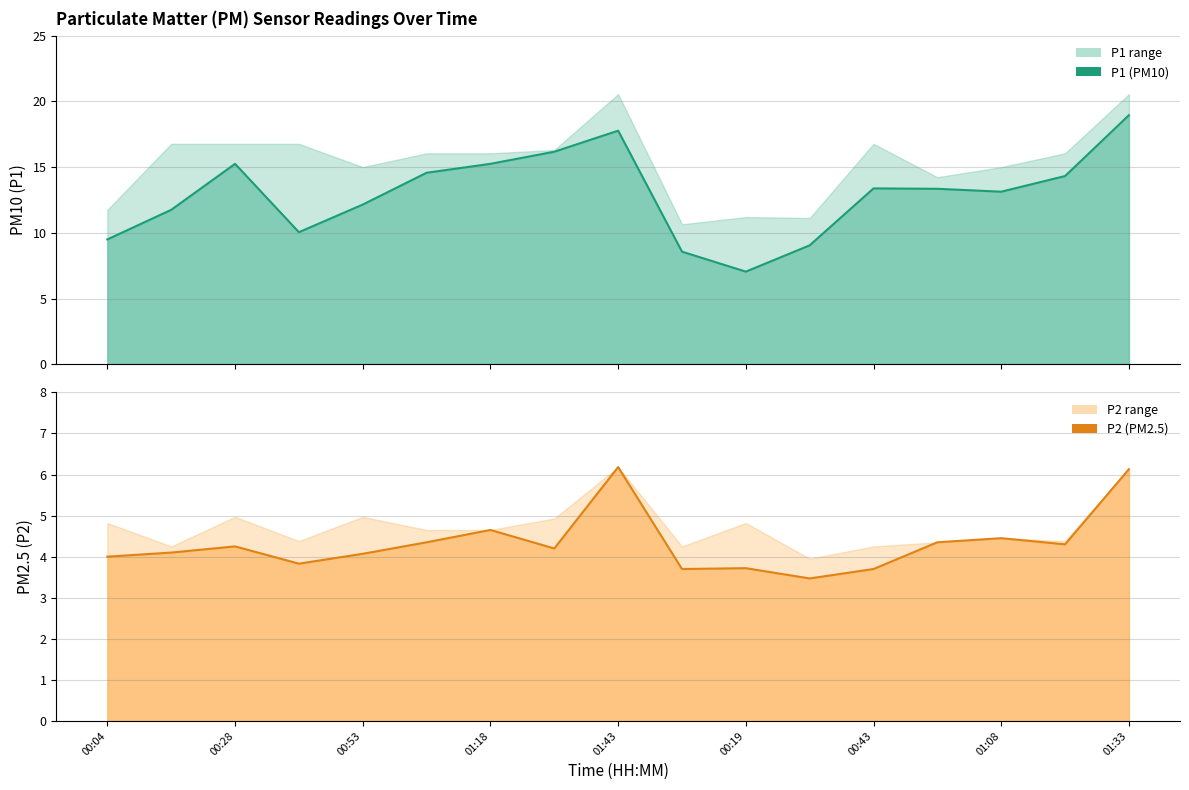

In P2 mean, how many points are higher than both neighbors (excluding endpoints)?

5